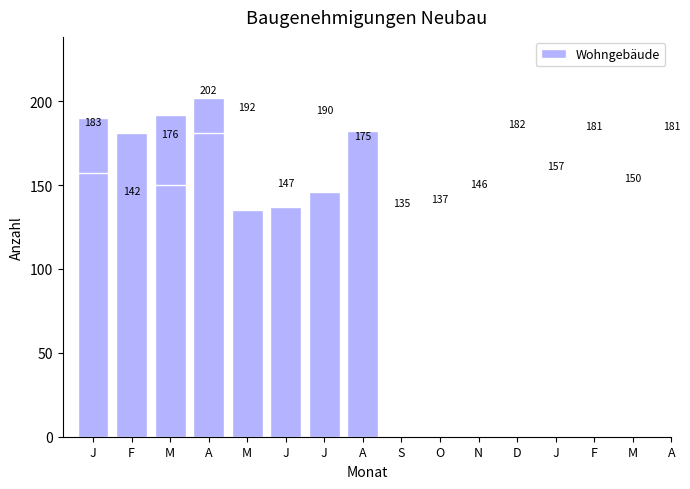

What is the change in value from M to A?

-17